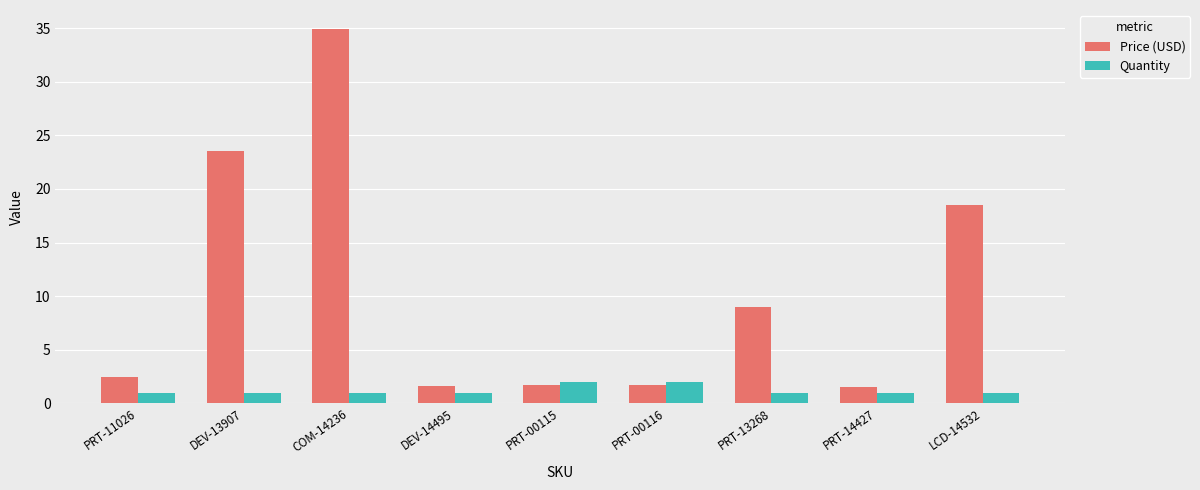

Which series has the widest spread of values?

Price (USD)